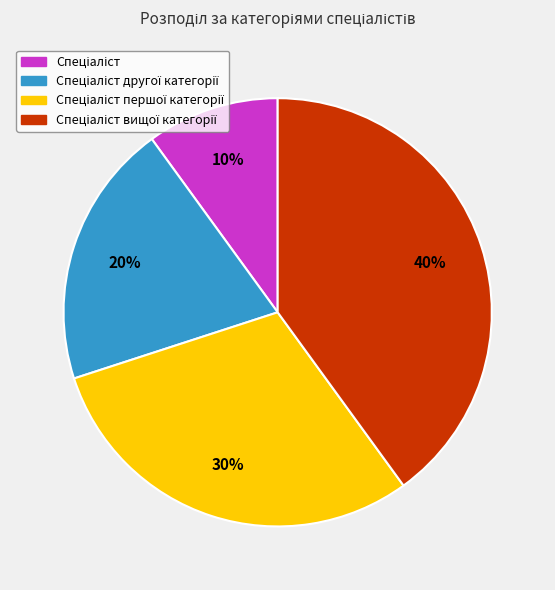

To the nearest percent, what is the average slice percentage?

25%